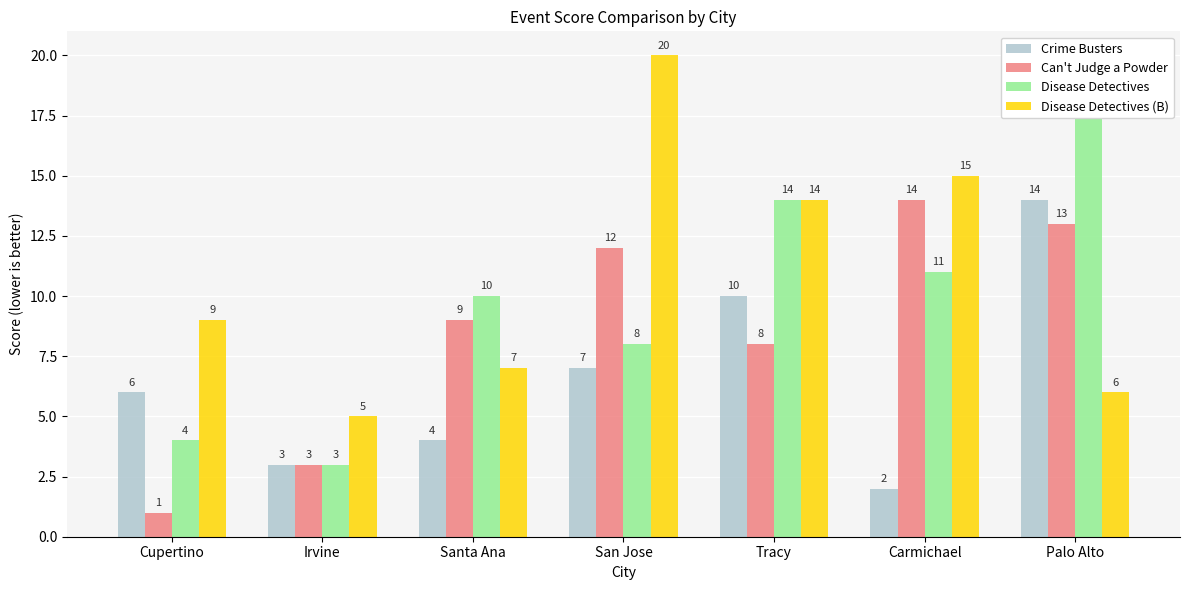

Which series has the largest total across all categories?

Disease Detectives (B)